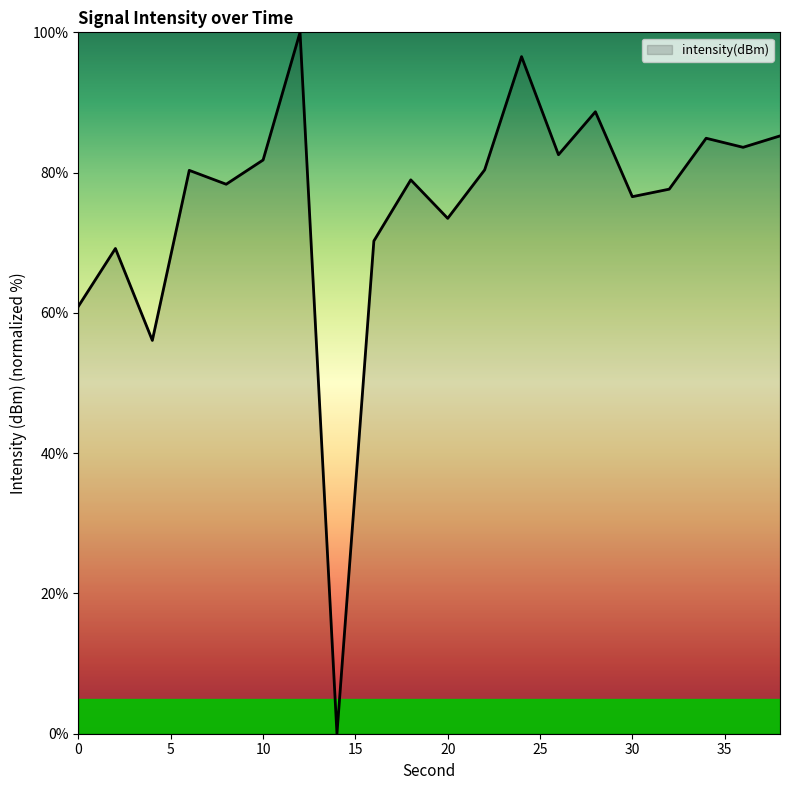

What is the greatest value displayed?

100.0